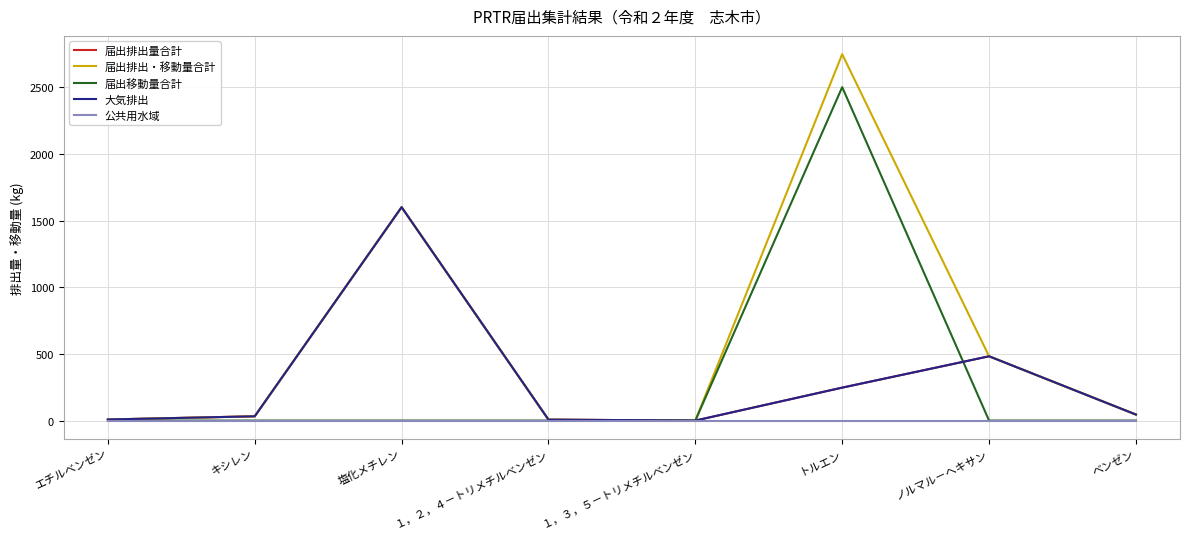

Where is the first local maximum for 届出排出・移動量合計?

塩化メチレン